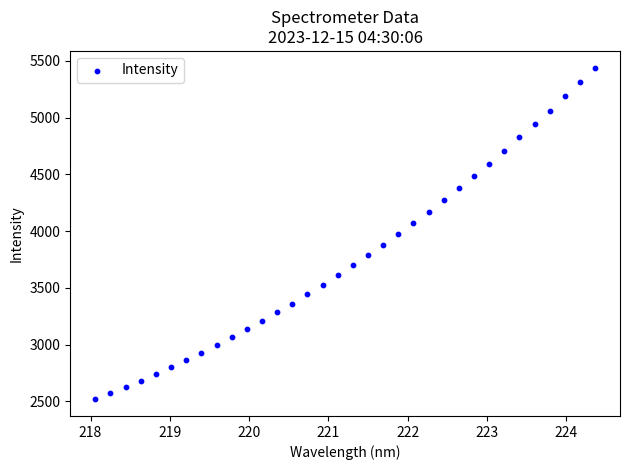

What is the range of X values (max minus min)?

6.3